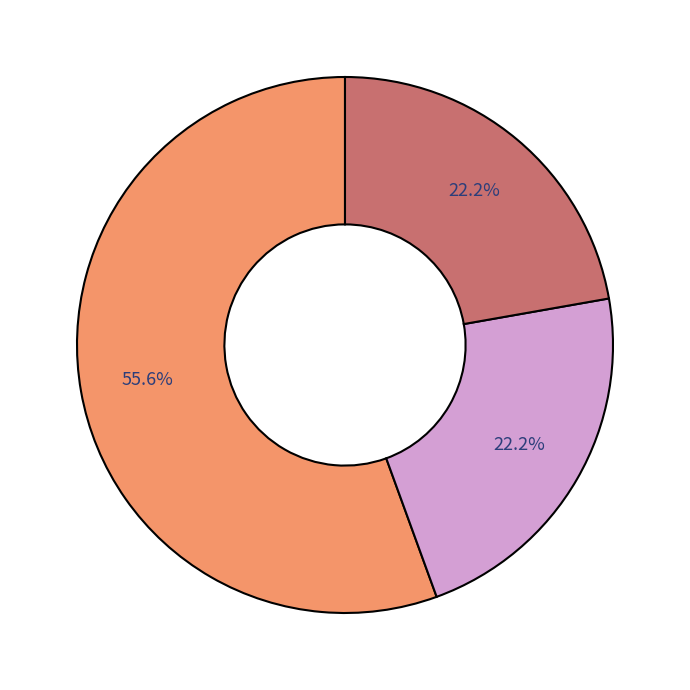

Count the number of slices in the pie.

3